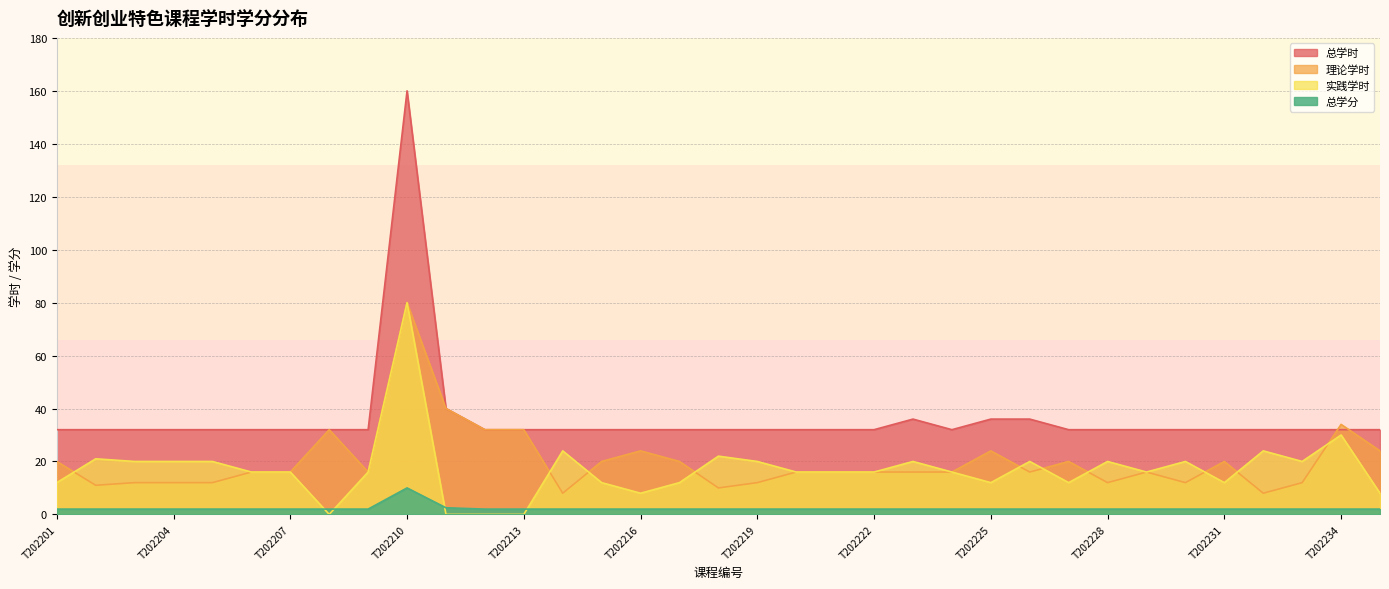

Rank the series at T202220 from lowest to highest value.

总学分, 理论学时, 实践学时, 总学时